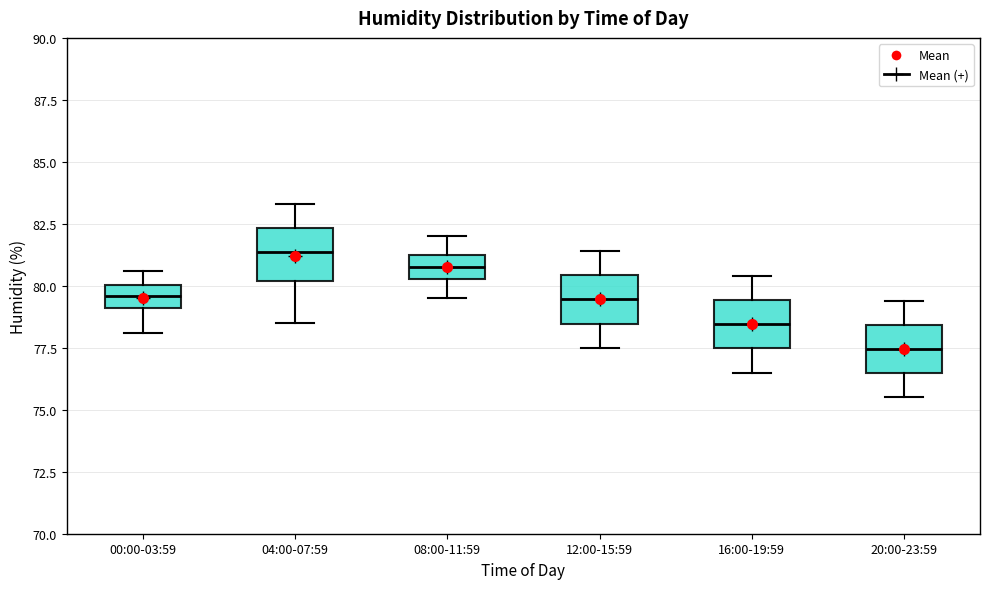

Reading left to right, read every box against the y-axis: the position of its median line, the range the box covers, and the ends of its whiskers. The values are not printed on the chart, so give them approximately, as read against the axis.

00:00-03:59: median 79.5, box 79.0 to 80.0, whiskers 78.0 to 80.5
04:00-07:59: median 81.5, box 80.0 to 82.5, whiskers 78.5 to 83.5
08:00-11:59: median 81.0 (inside the box), box 80.5 to 81.0, whiskers 79.5 to 82.0
12:00-15:59: median 79.5, box 78.5 to 80.5, whiskers 77.5 to 81.5
16:00-19:59: median 78.5, box 77.5 to 79.5, whiskers 76.5 to 80.5
20:00-23:59: median 77.5, box 76.5 to 78.5, whiskers 75.5 to 79.5